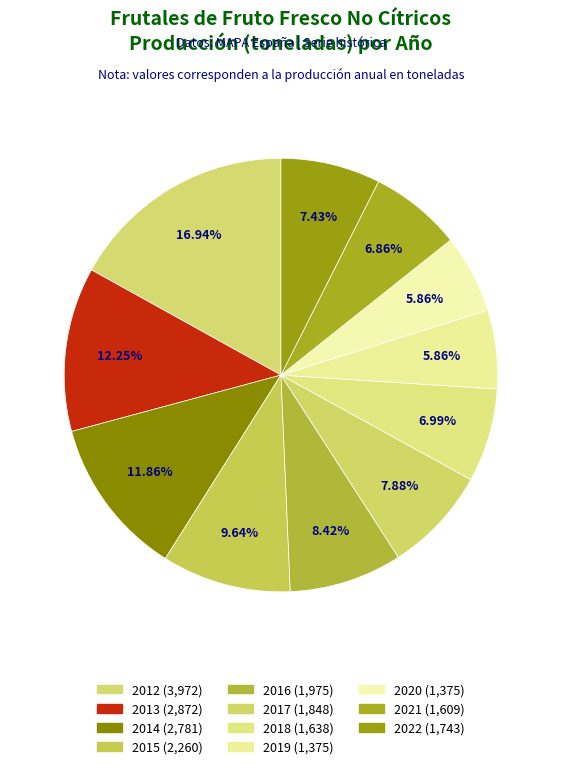

How many slices are in this pie chart?

11